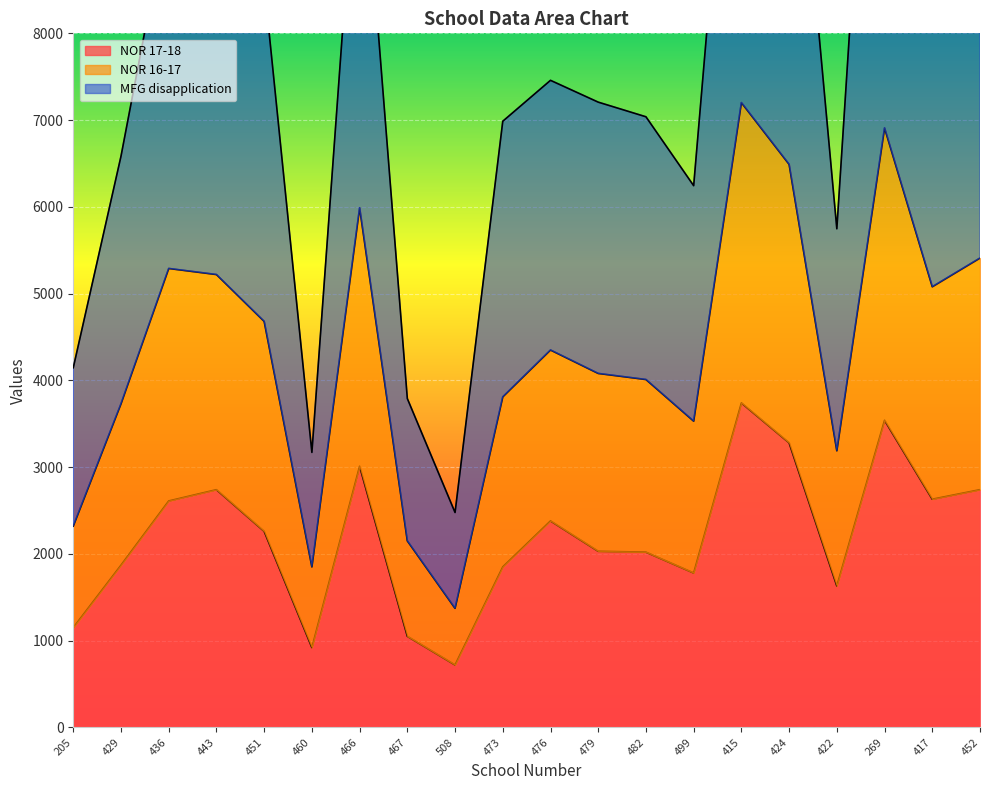

What is the difference between the maximum and second lowest values in the MFG disapplication series?

11083.0